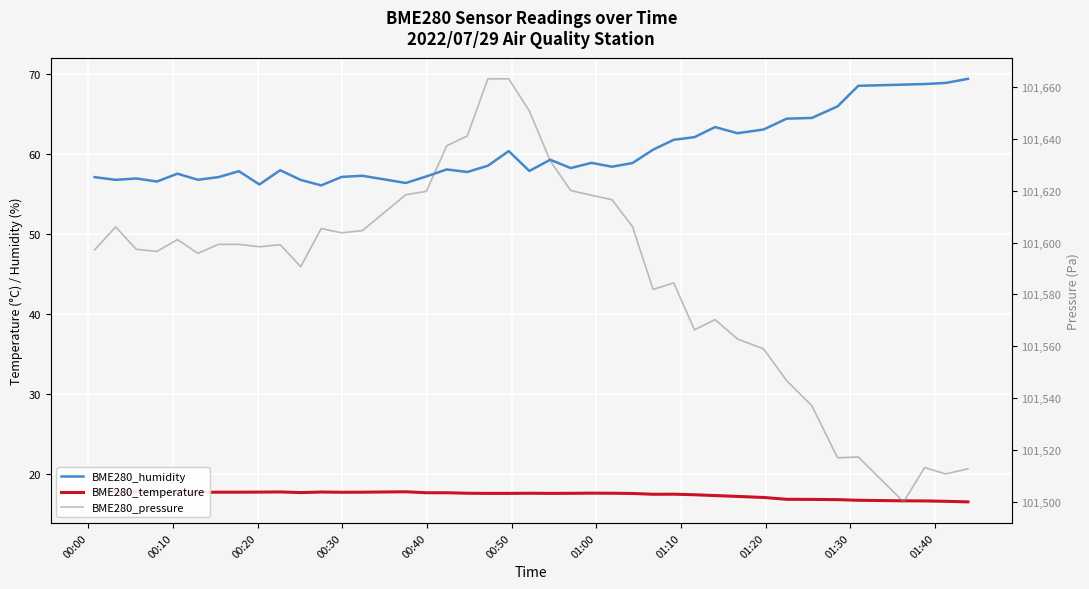

What are all the series names shown in the legend?

BME280_humidity, BME280_temperature, BME280_pressure